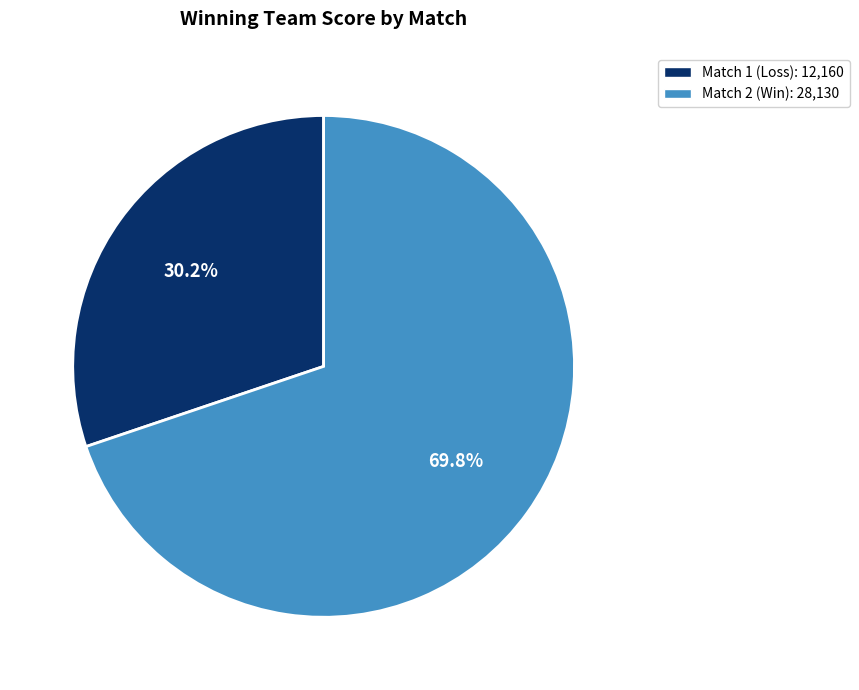

Is there any slice that represents more than half of the pie?

Yes